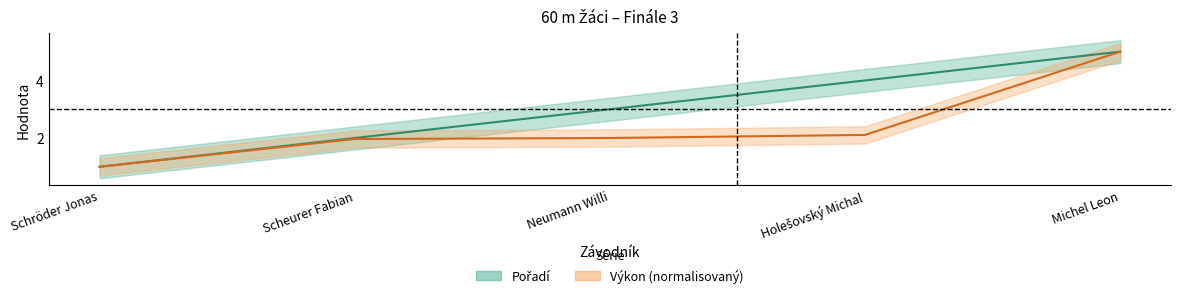

The Výkon series shows 1.0 at Schröder Jonas. True or false?

True